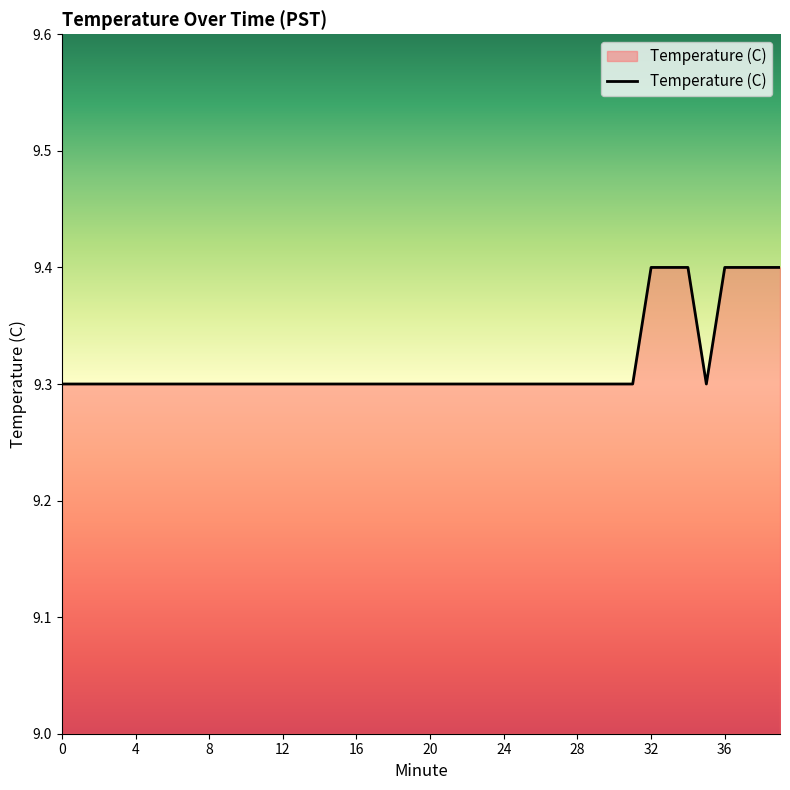

What is the smallest value displayed?

9.3